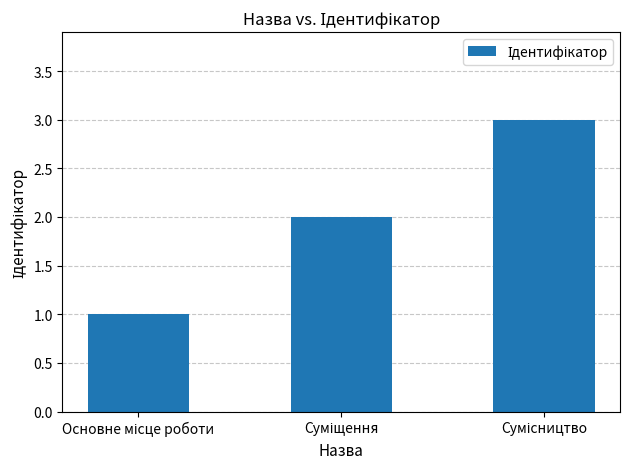

What is the sum of all values?

6